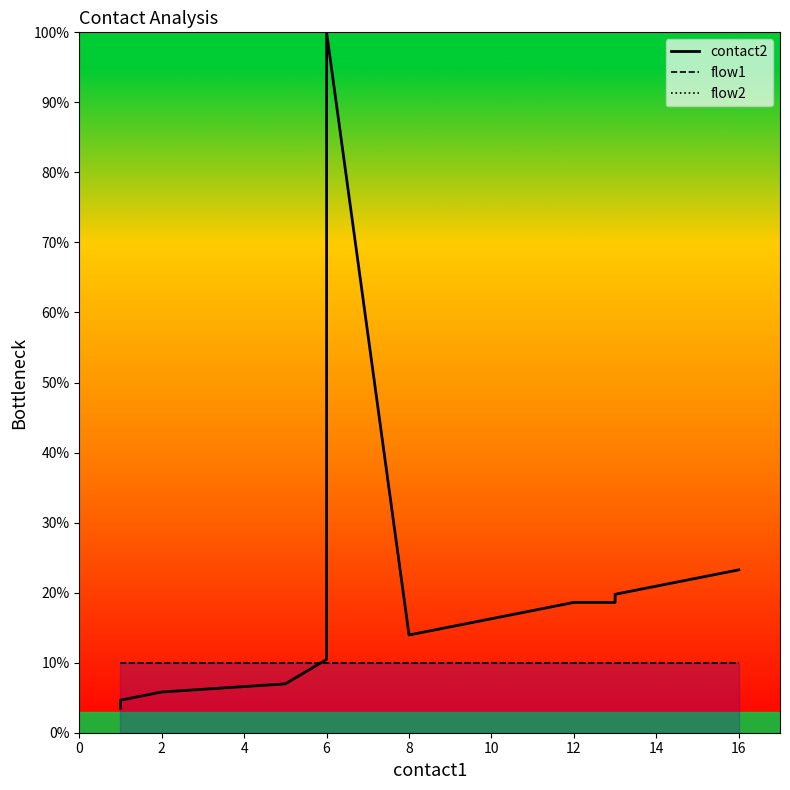

The flow2 series shows 14.8 at 10. True or false?

False